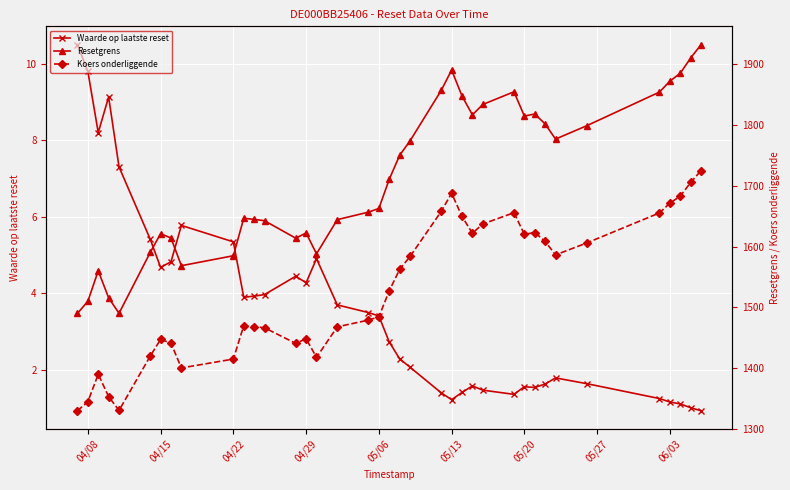

What is the value of the Koers onderliggende point at the 12th from the left?

1468.4